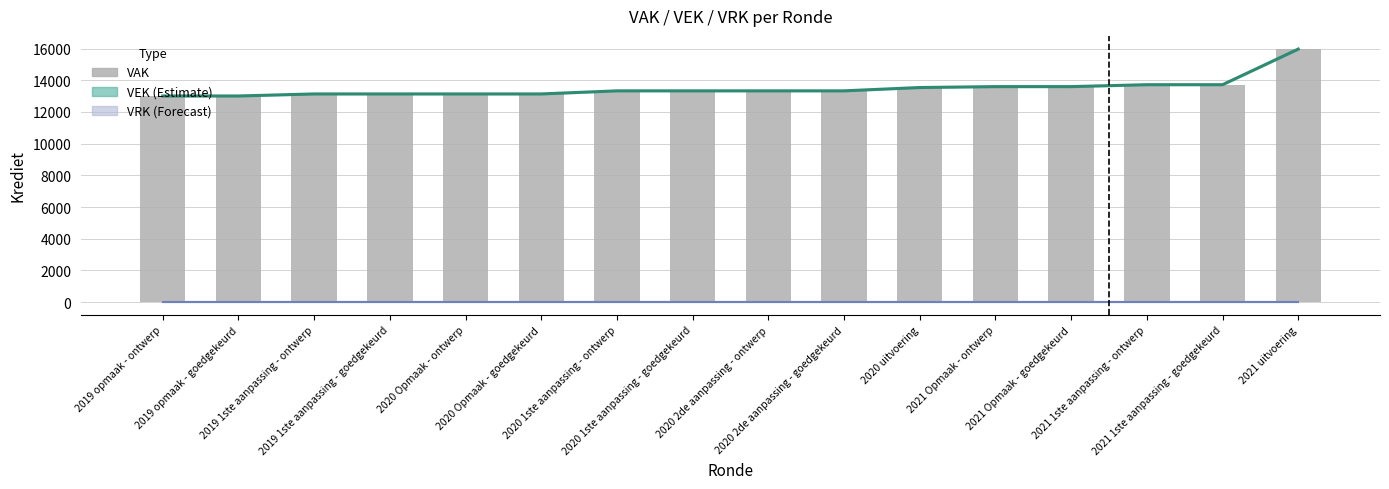

What is the sum of all VAK values?

216007